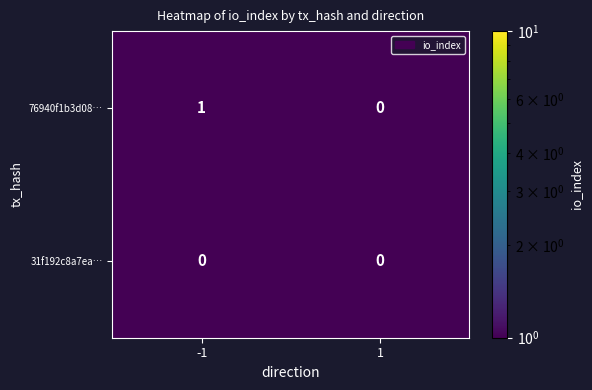

What is the minimum value shown in the chart?

0